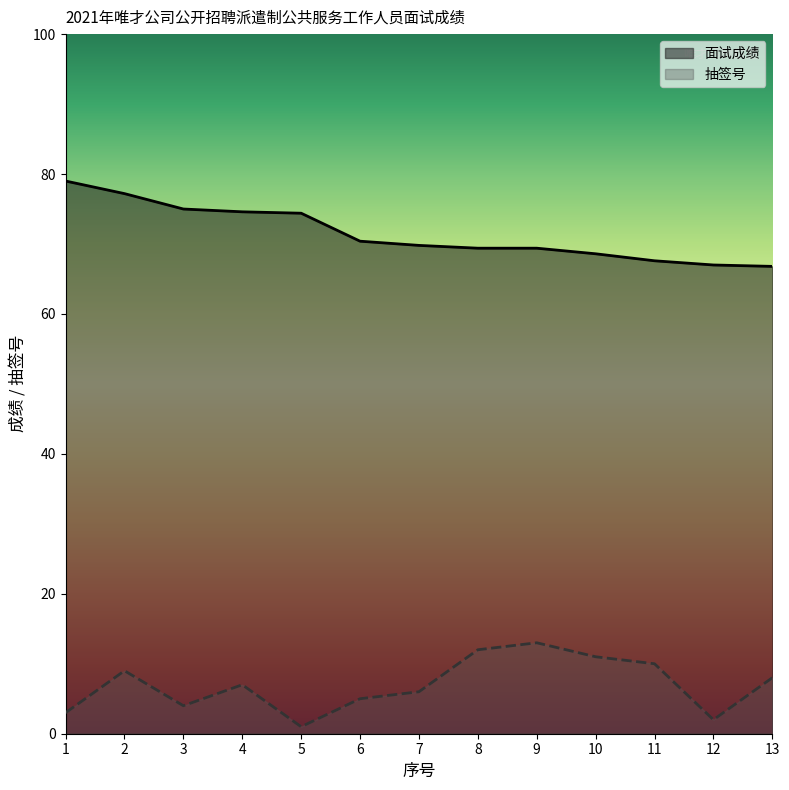

Does the chart display data point markers on the line(s)?

No